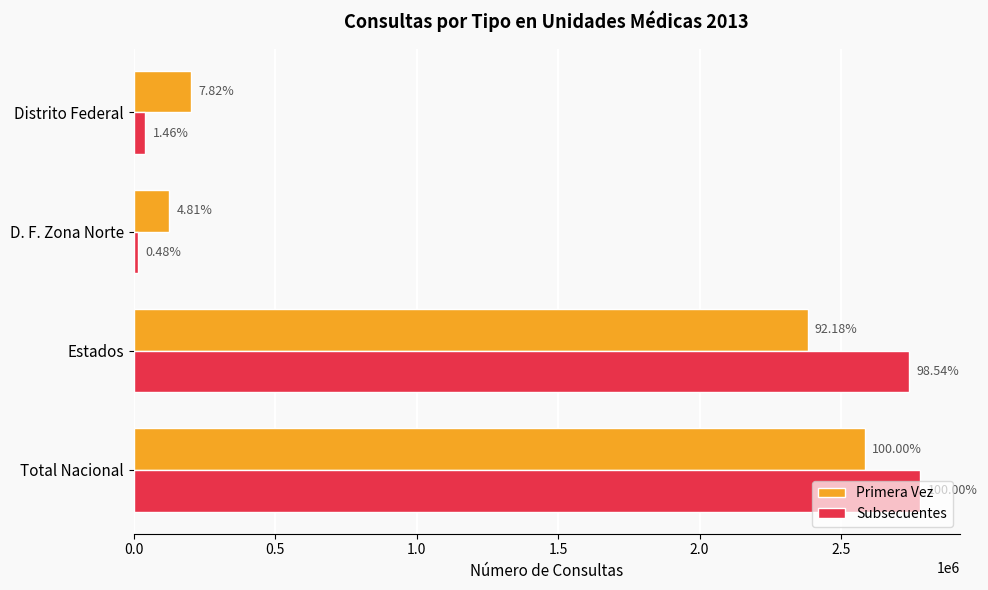

What are all the series names shown in the legend?

Primera Vez, Subsecuentes